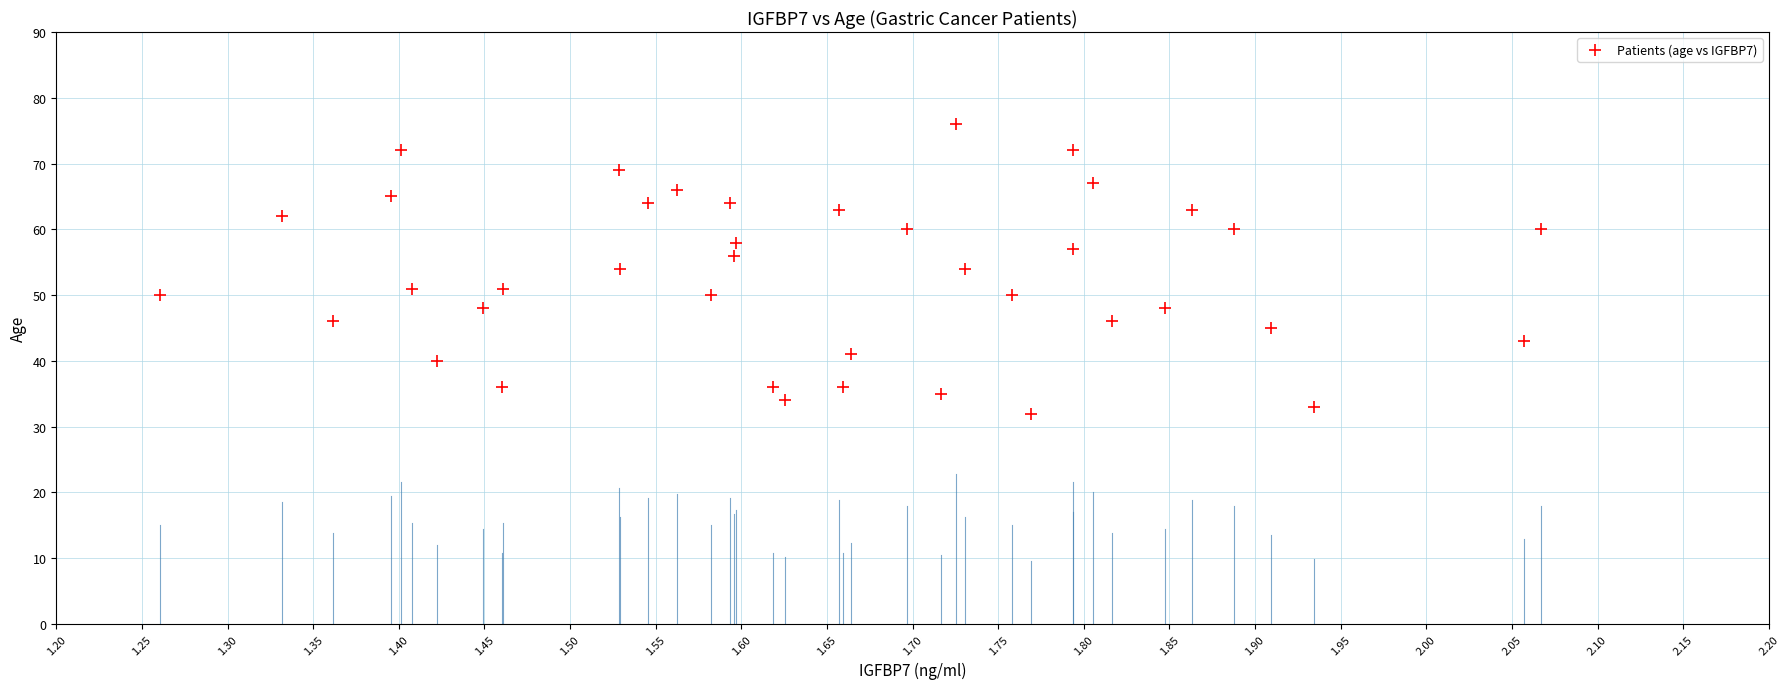

What is the range of Y values (max minus min)?

44